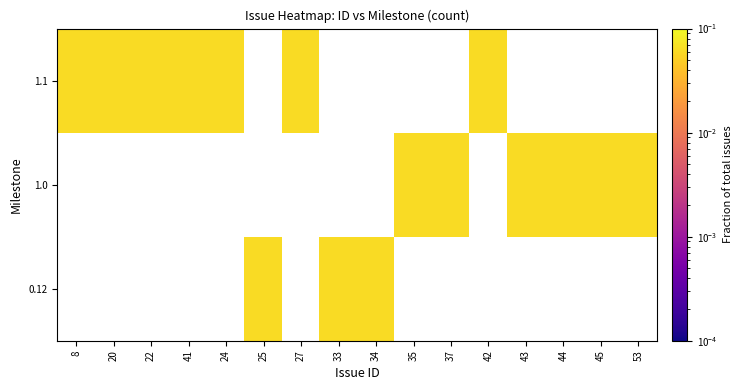

At which category does the chart reach its peak across all series?

25